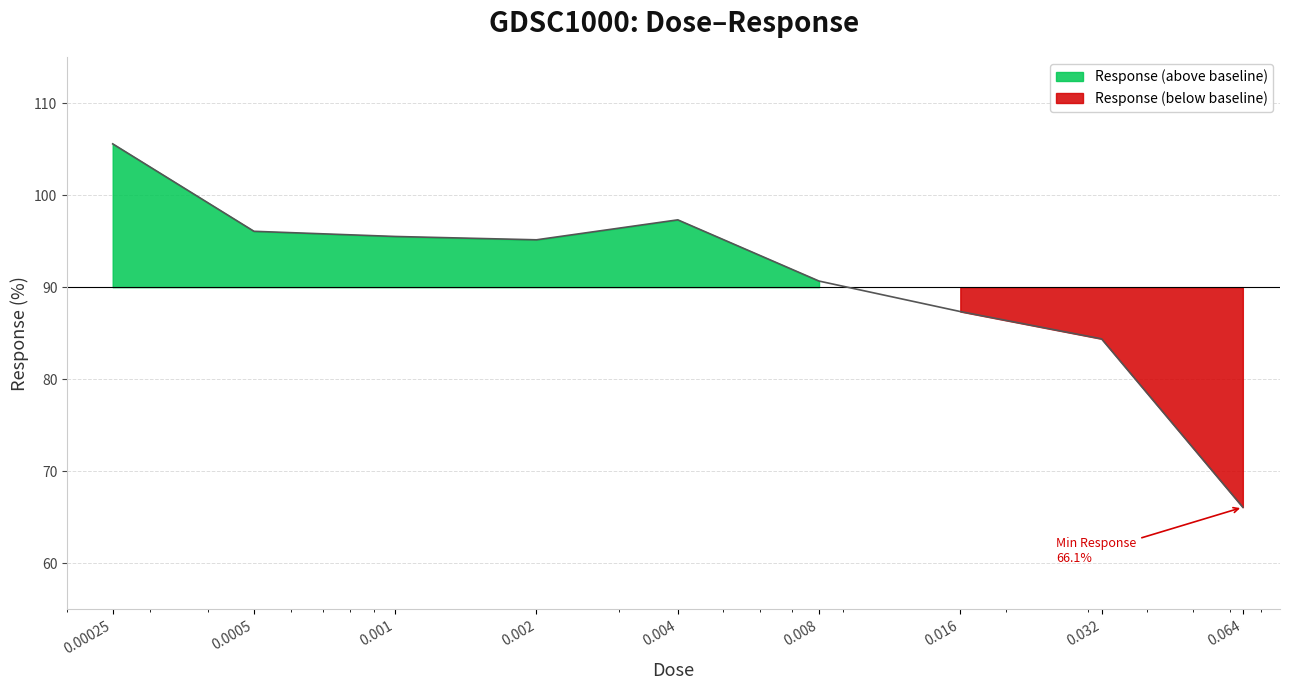

The chart shows a value of 84.4 at 0.032. True or false?

True